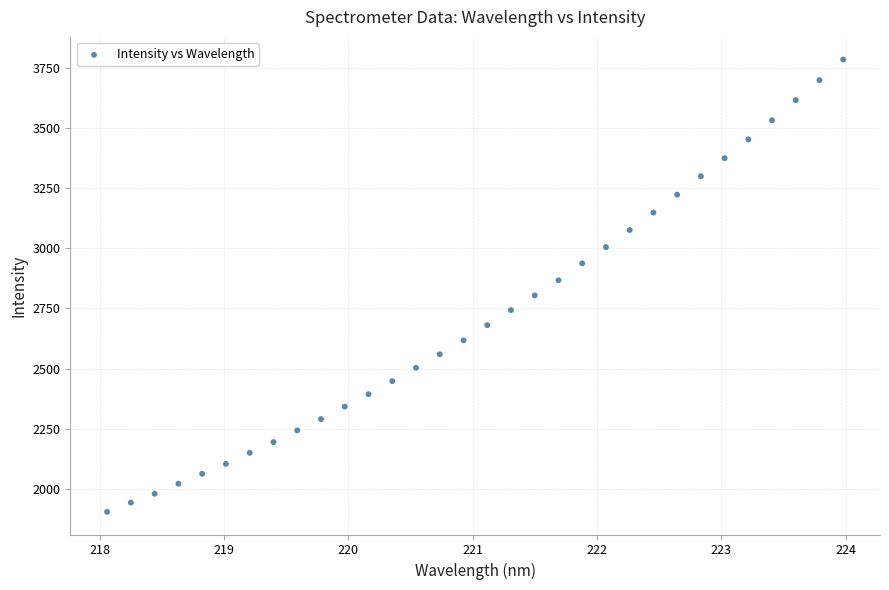

What is the range of Y values (max minus min)?

1881.8